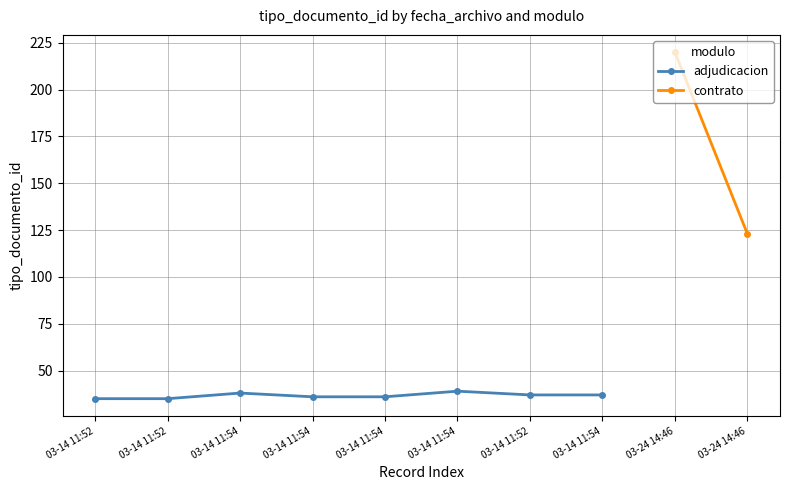

List the labels in order of value, largest first.

03-14 11:54, 03-14 11:54, 03-14 11:52, 03-14 11:54, 03-14 11:54, 03-14 11:54, 03-14 11:52, 03-14 11:52